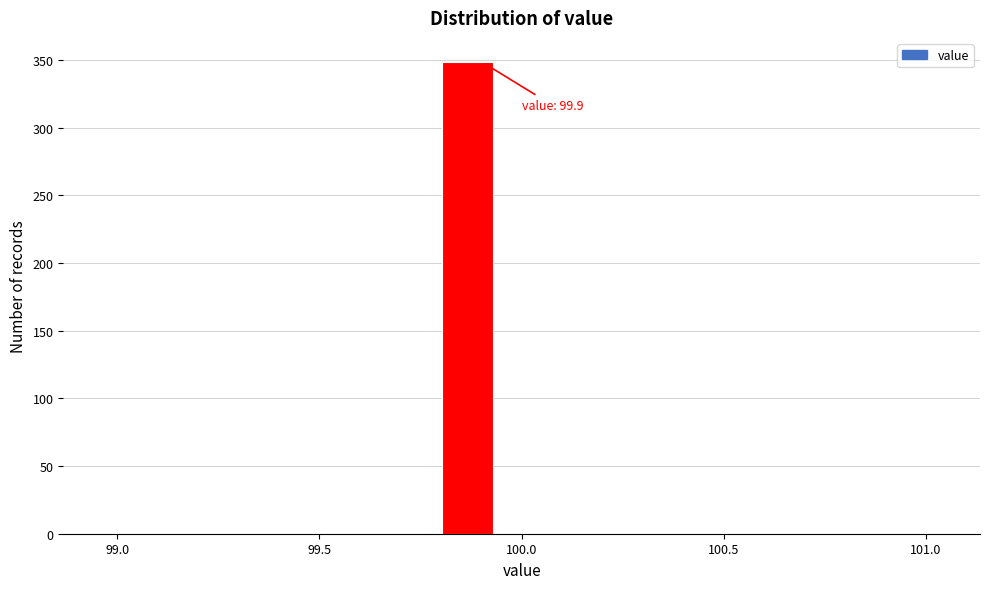

Read against the x-axis, roughly where is the centre of the tallest bar?

99.85